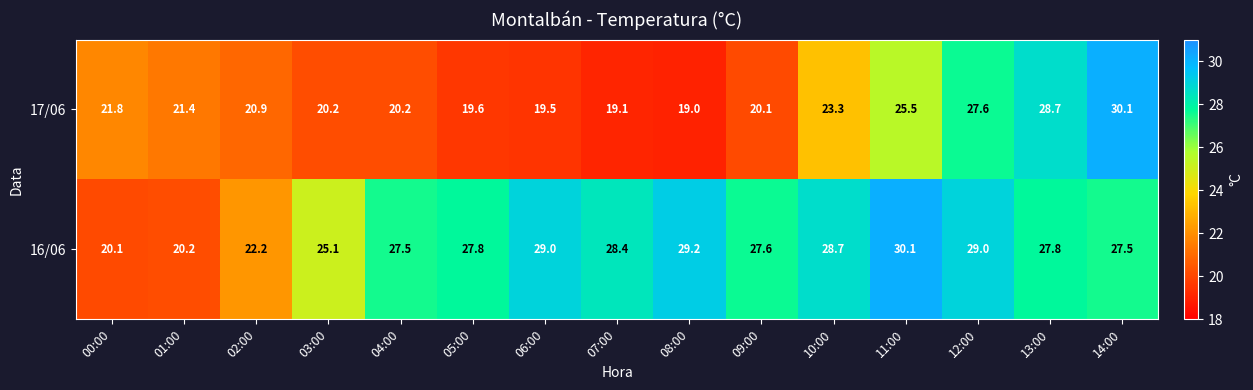

Rank the series at 12:00 from highest to lowest value.

16/06, 17/06